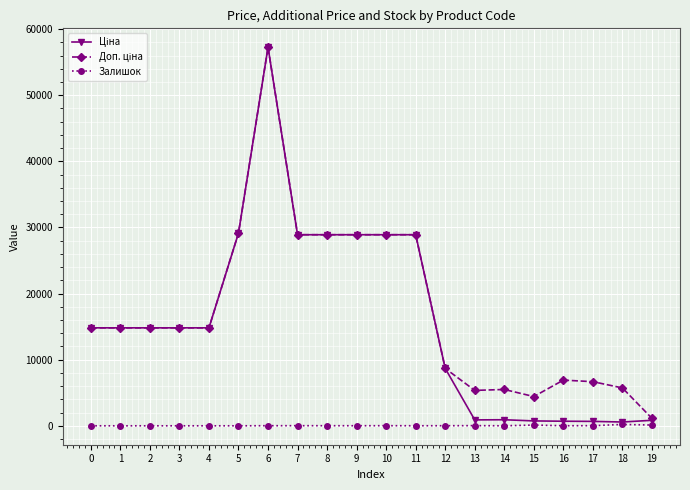

What is the greatest value displayed?

57258.0